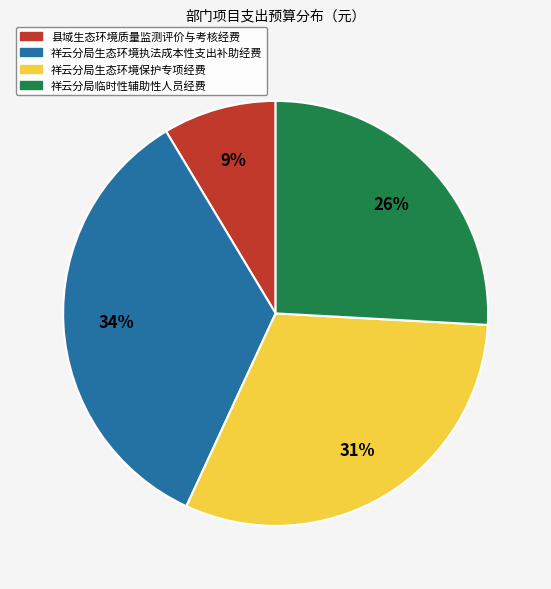

To the nearest percent, what is the average slice percentage?

25%